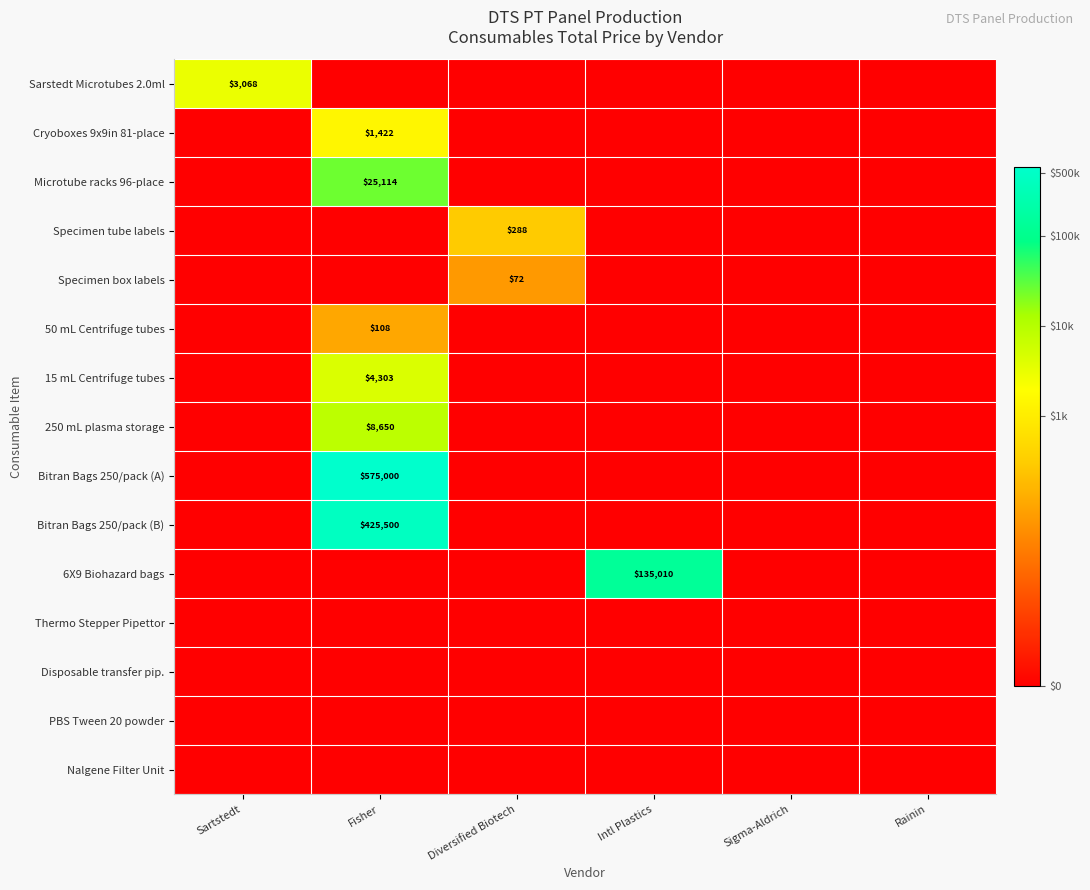

At which category is the sum across all series the highest?

Fisher